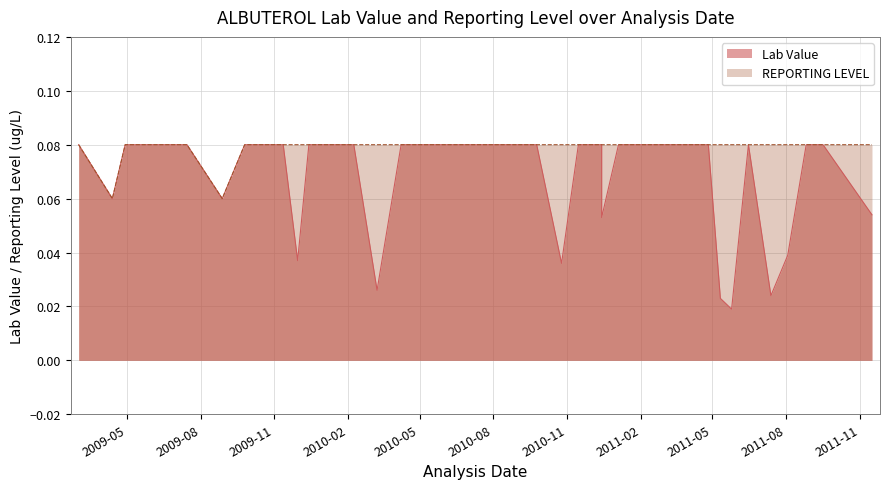

What is the total value across all series at 2011-09-16?

0.2